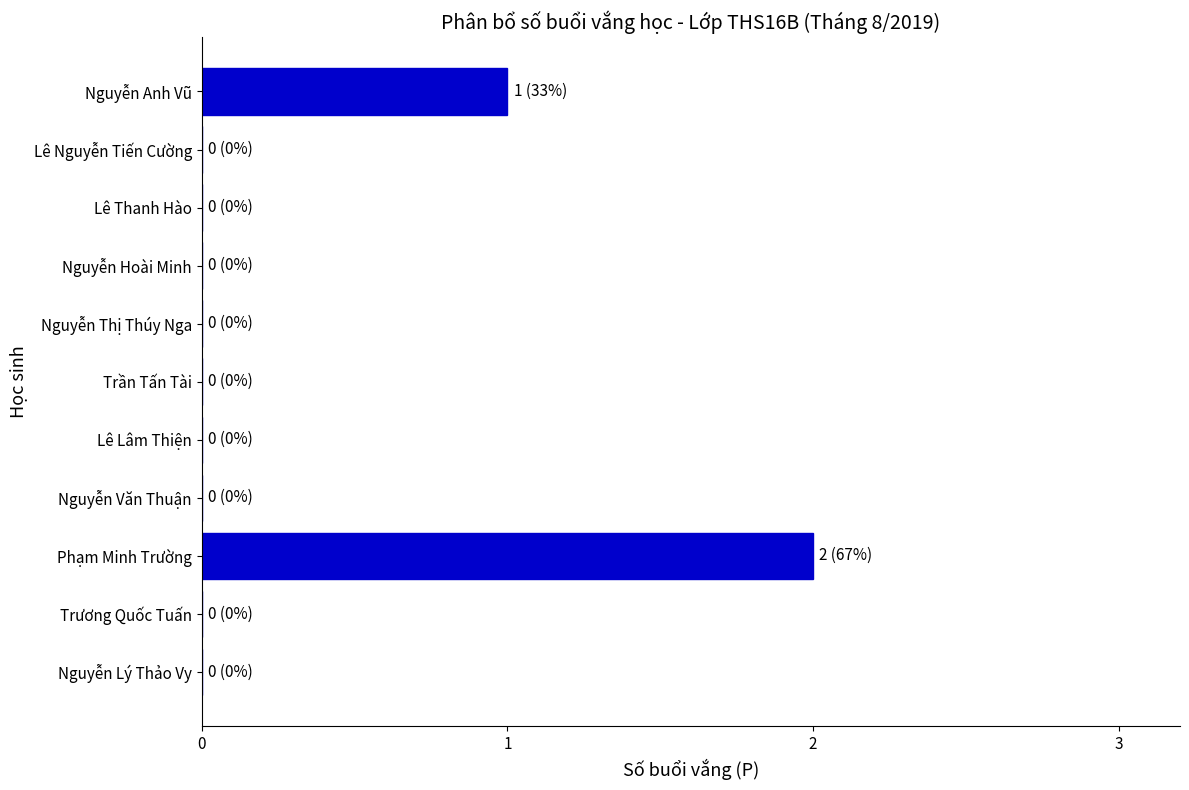

Are the bars grouped side by side (vs. stacked)?

No